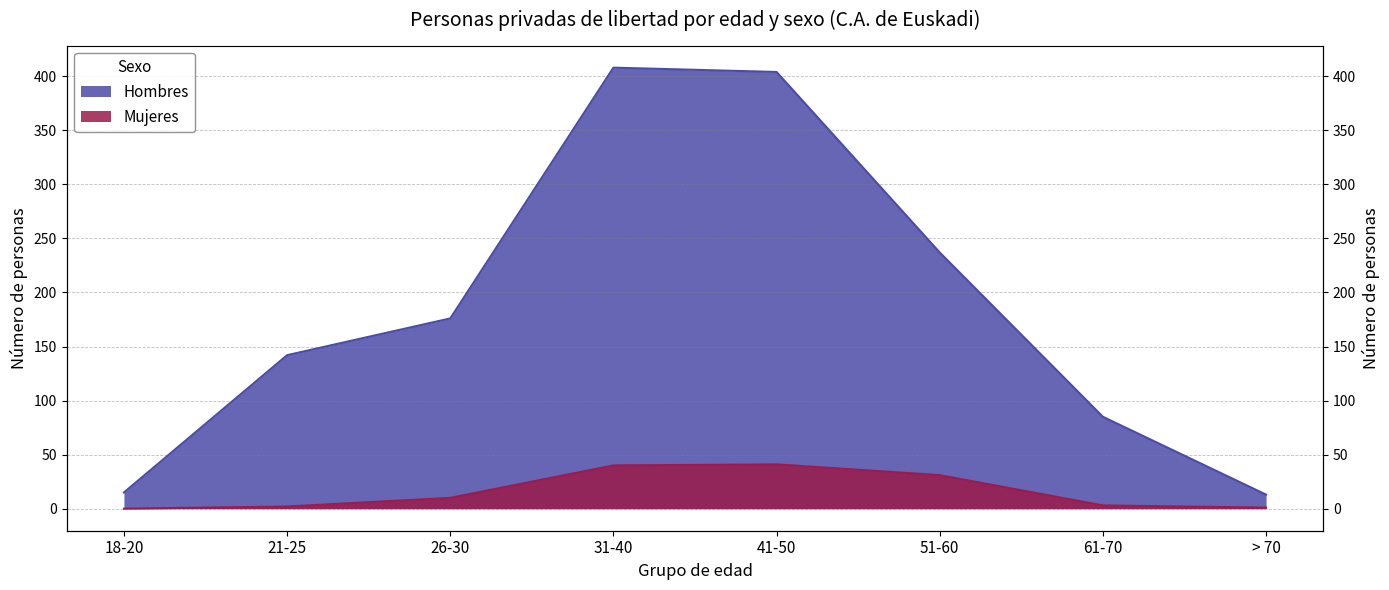

What is the total value across all series at 18-20?

15